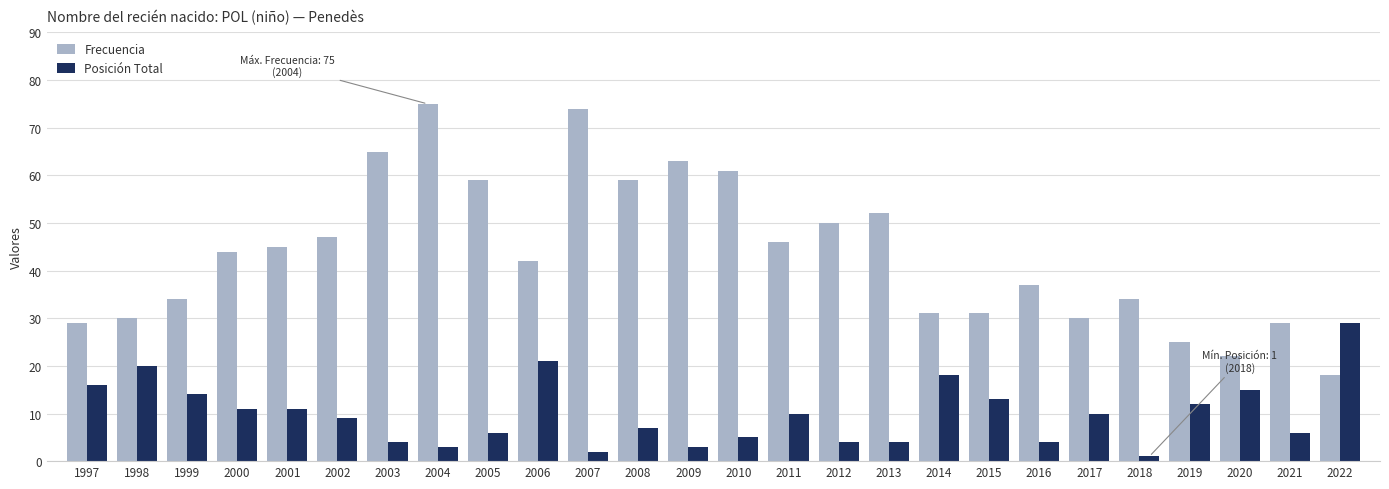

What is the value of the Frecuencia bar at the 9th from the left?

59